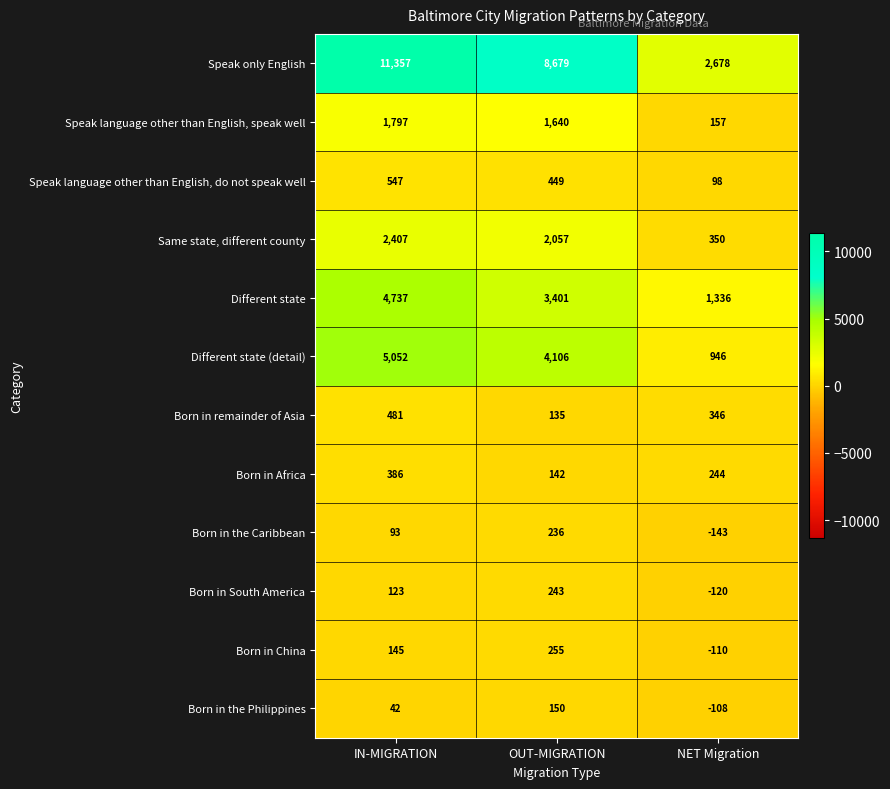

What is the spread (max minus min) of values at OUT-MIGRATION?

8544